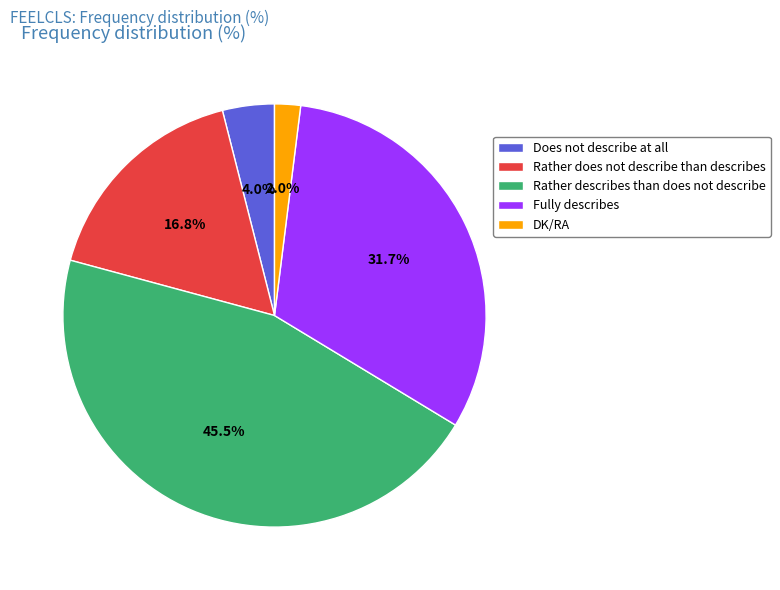

Approximately how many times larger is the value at Does not describe at all compared to Fully describes?

0.1